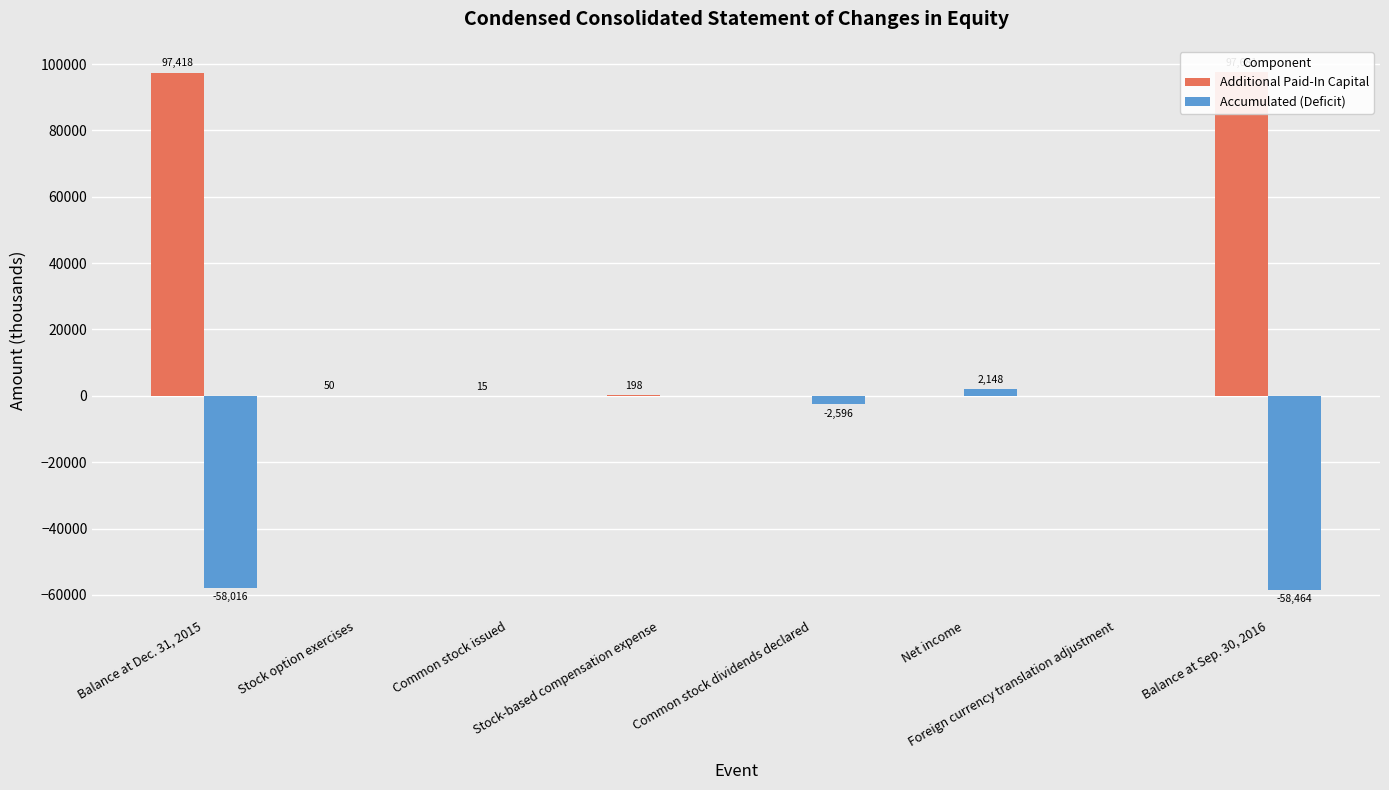

Between Stock-based compensation expense and Balance at Sep. 30, 2016, which is larger?

Balance at Sep. 30, 2016